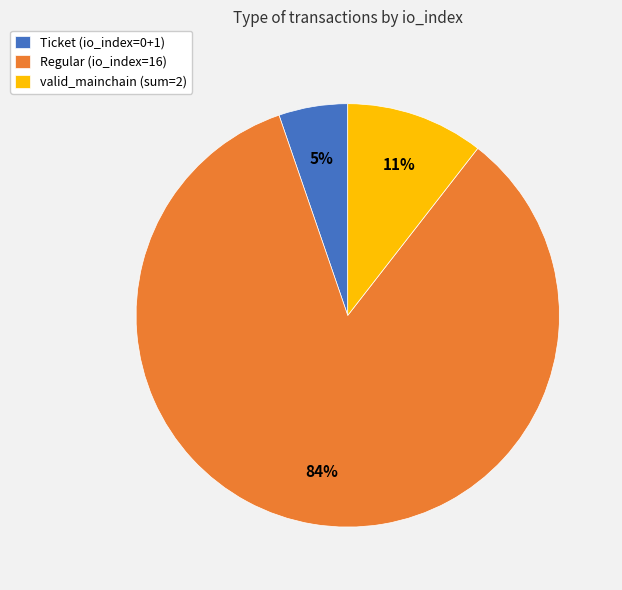

Do Regular (io_index=16) and valid_mainchain (sum=2) together represent more than half of the pie?

Yes